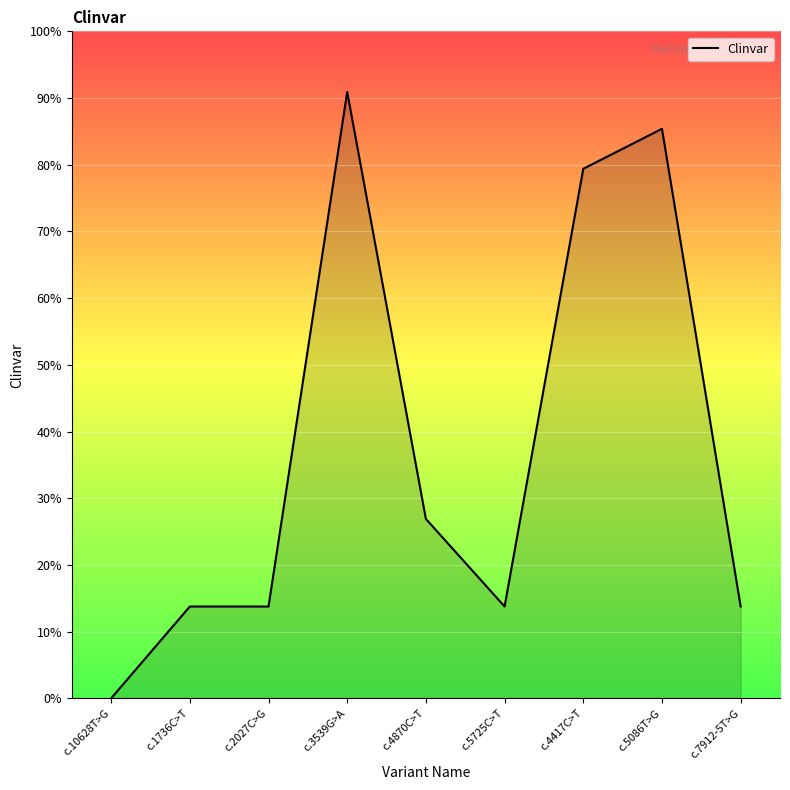

How many interior local valleys (lower than both neighbors) does the data have?

1